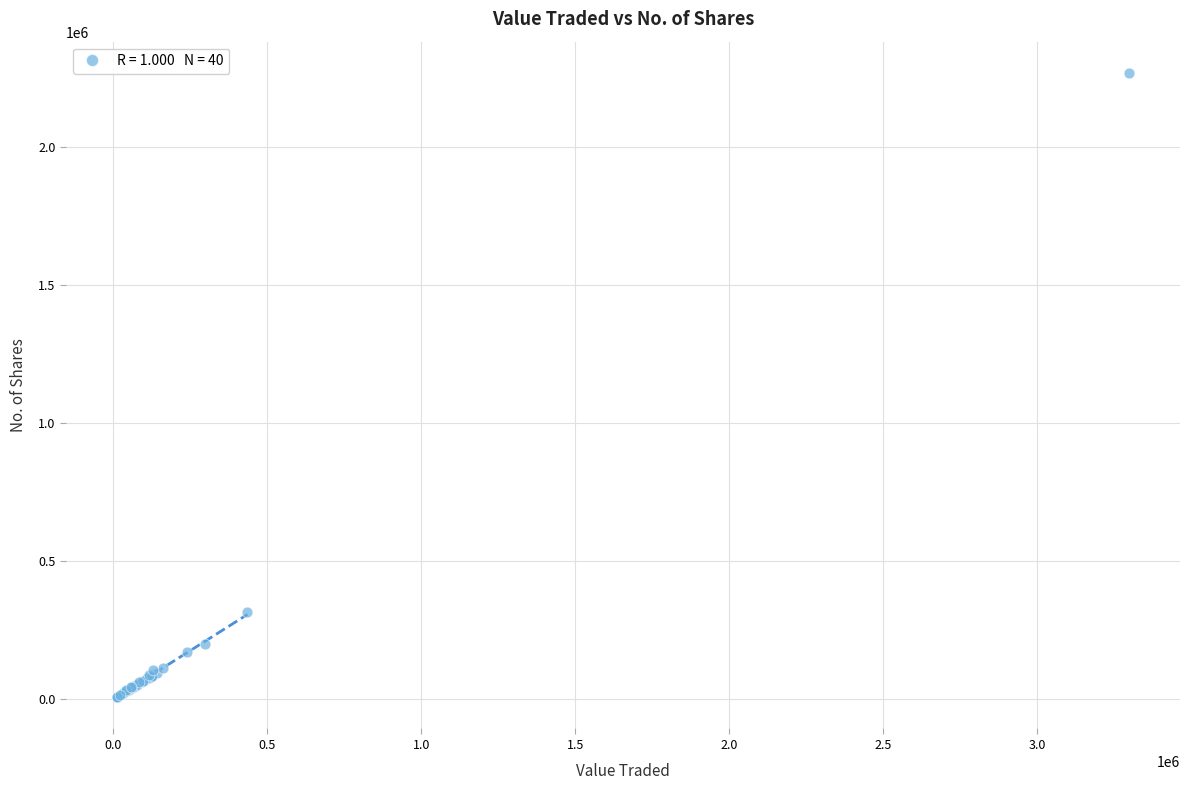

What Y value in the scatter plot is closest to 1138562?

313571